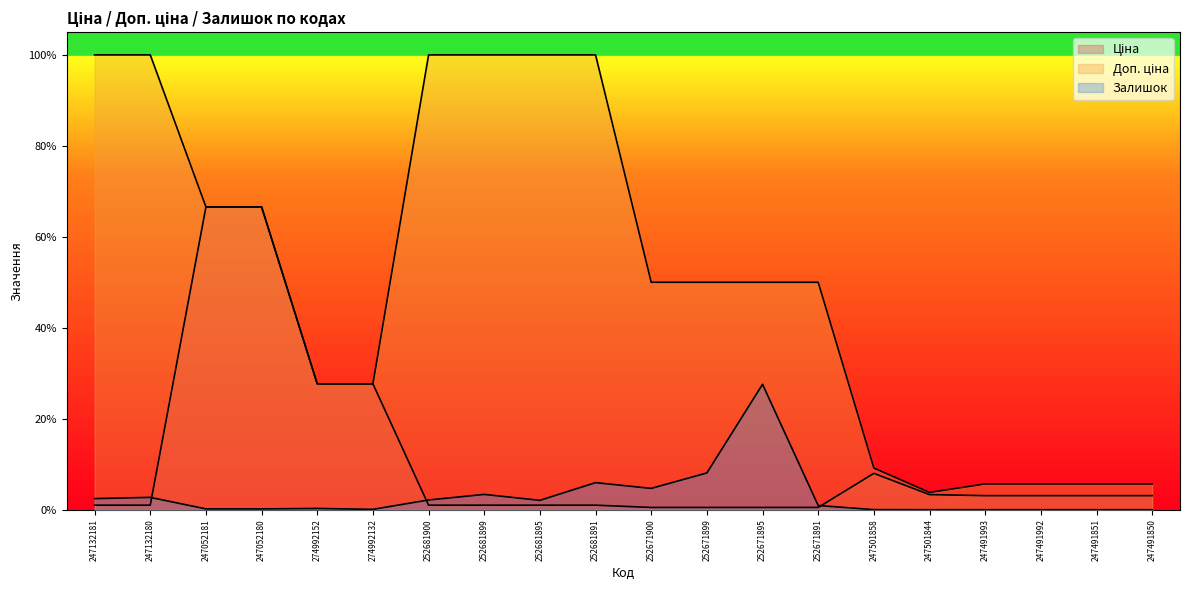

What is the label of the 2nd point from the right?

247491851